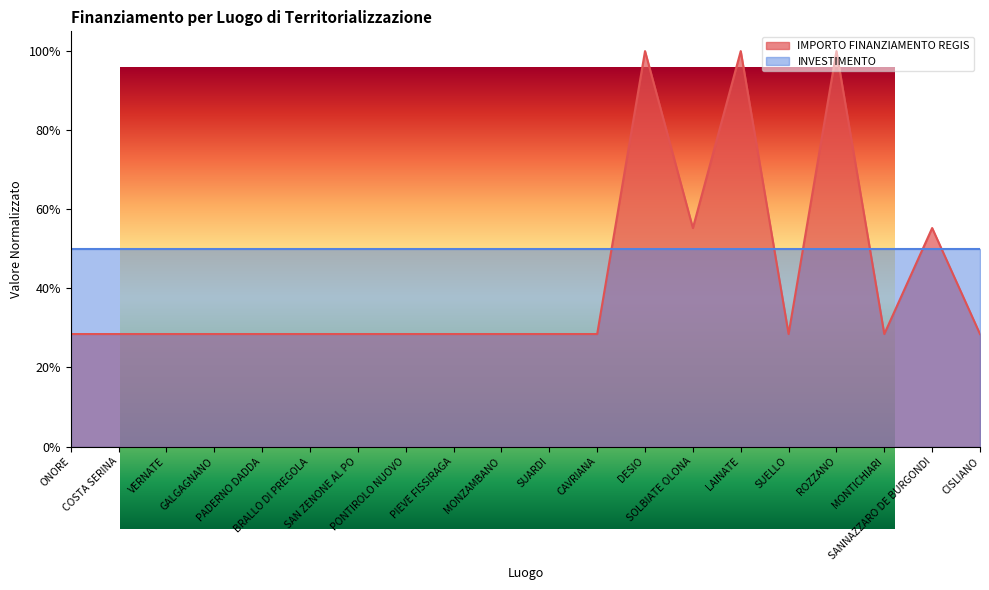

Which label corresponds to the largest value in the chart?

DESIO